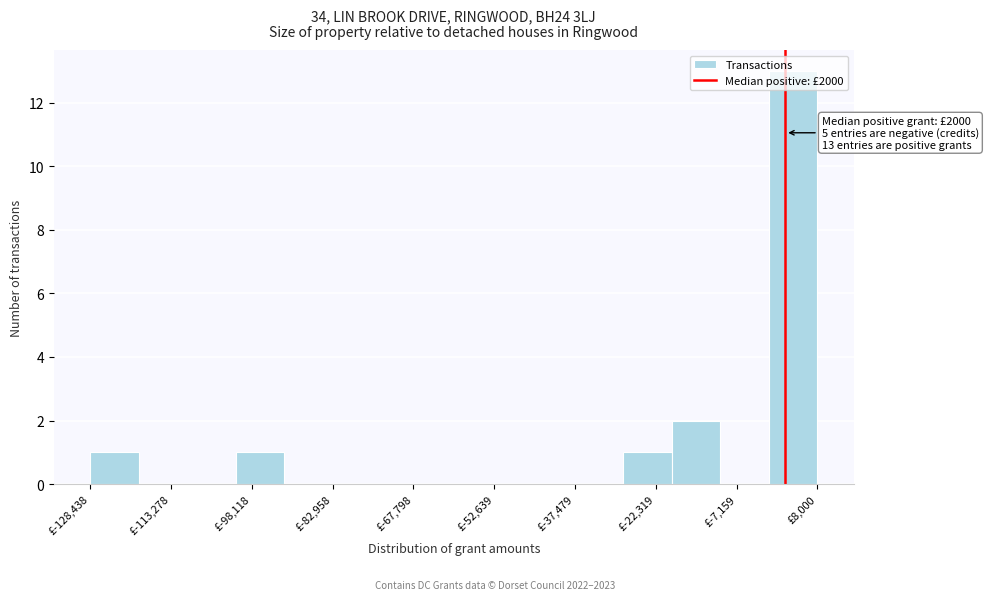

Which range on the x-axis has the tallest bar?

-2000 to 8000